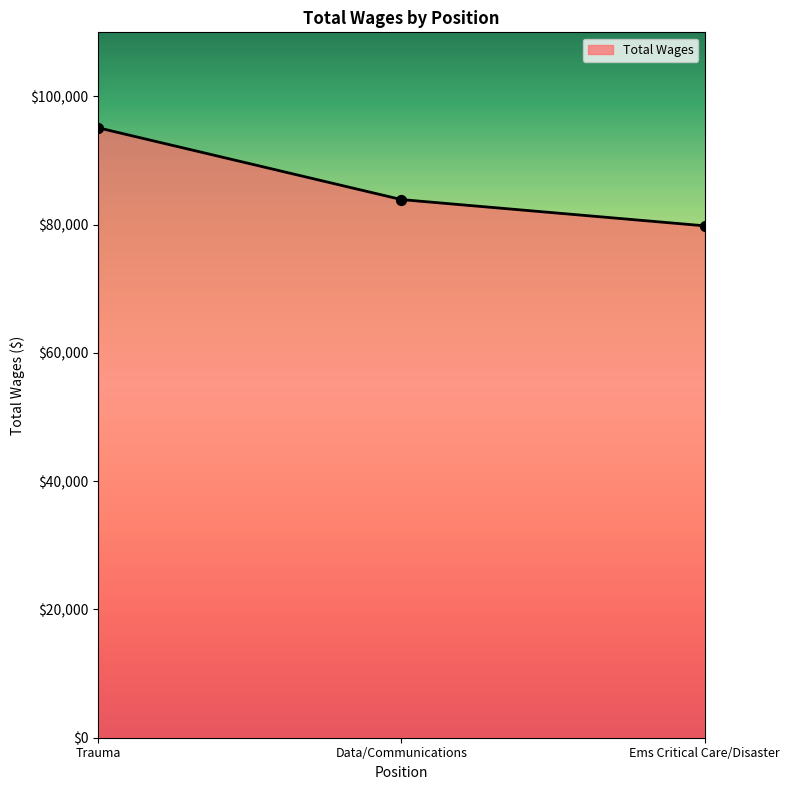

Between Data/Communications and Ems Critical Care/Disaster, which is larger?

Data/Communications